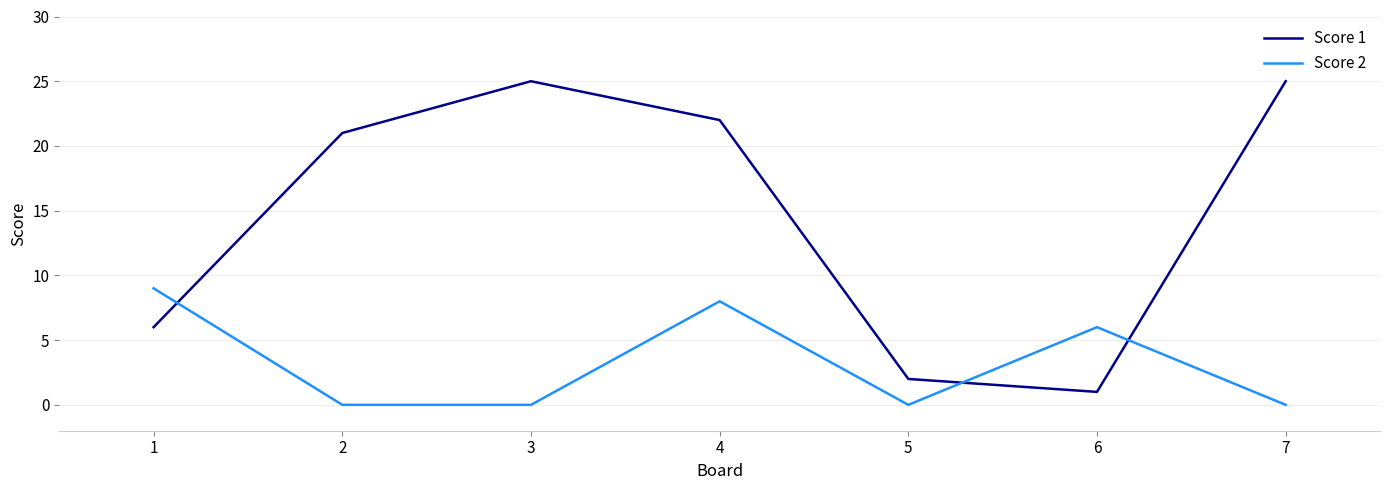

What is the maximum value shown in the chart?

25